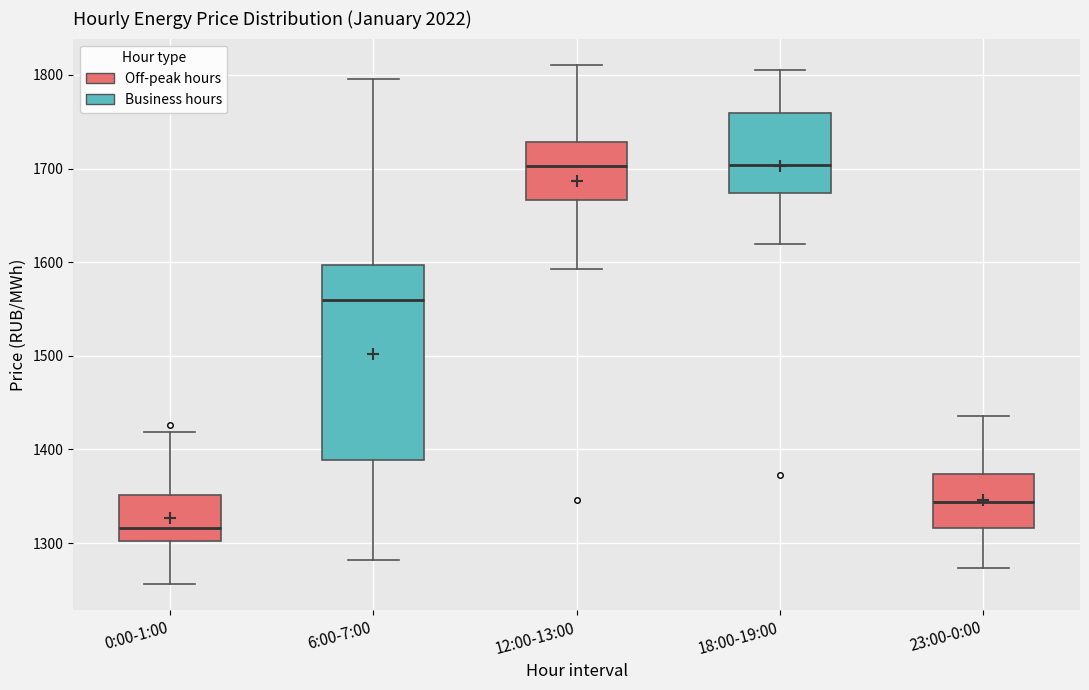

Comparing the boxes themselves (not the whiskers), which one is the tallest?

6:00-7:00